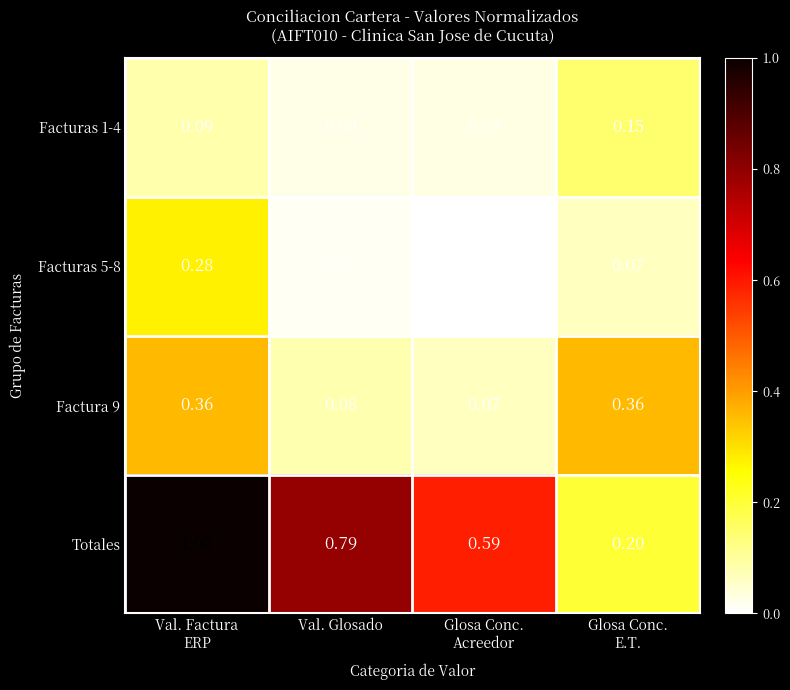

Which series has the widest spread of values?

Totales